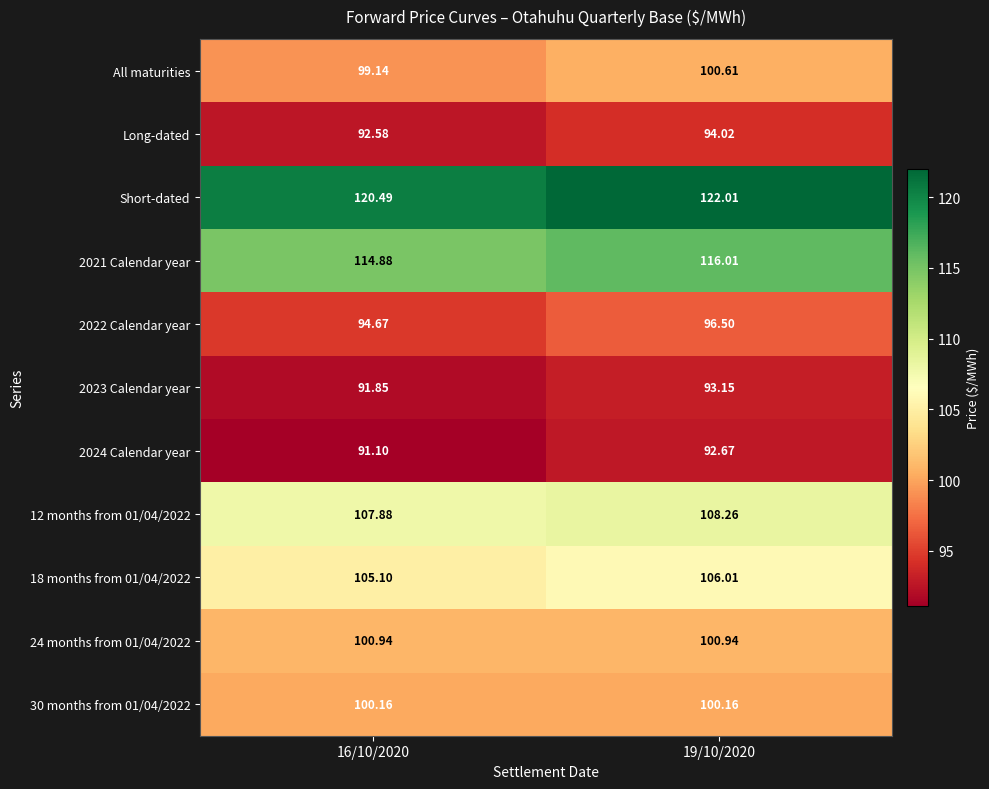

Which series has the largest total across all categories?

Short-dated